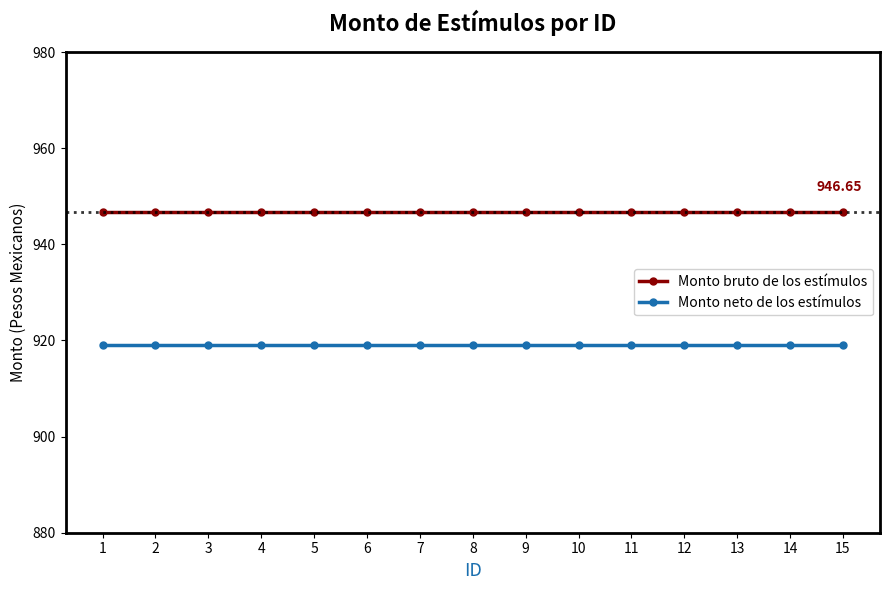

What is the approximate value of Monto neto de los estímulos at 4?

919.1